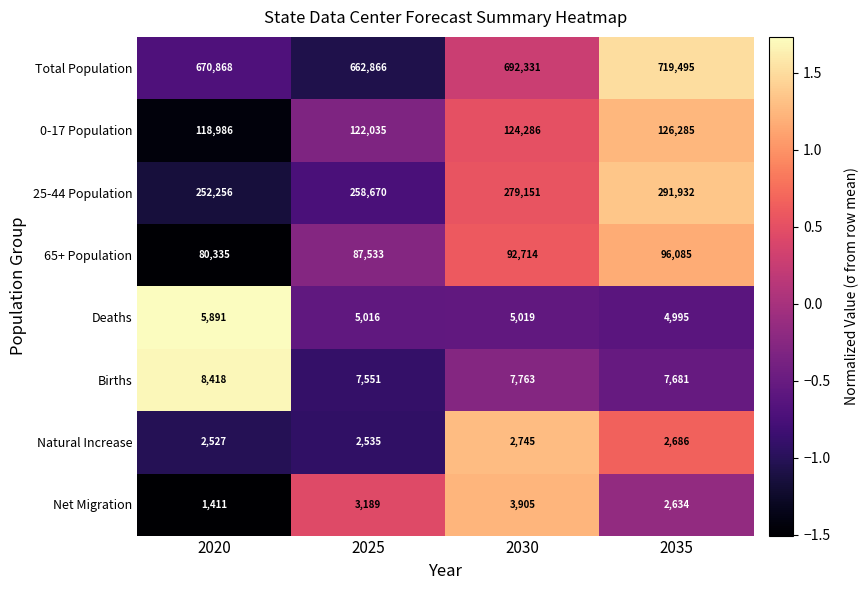

What is the spread (max minus min) of values at 2020?

669457